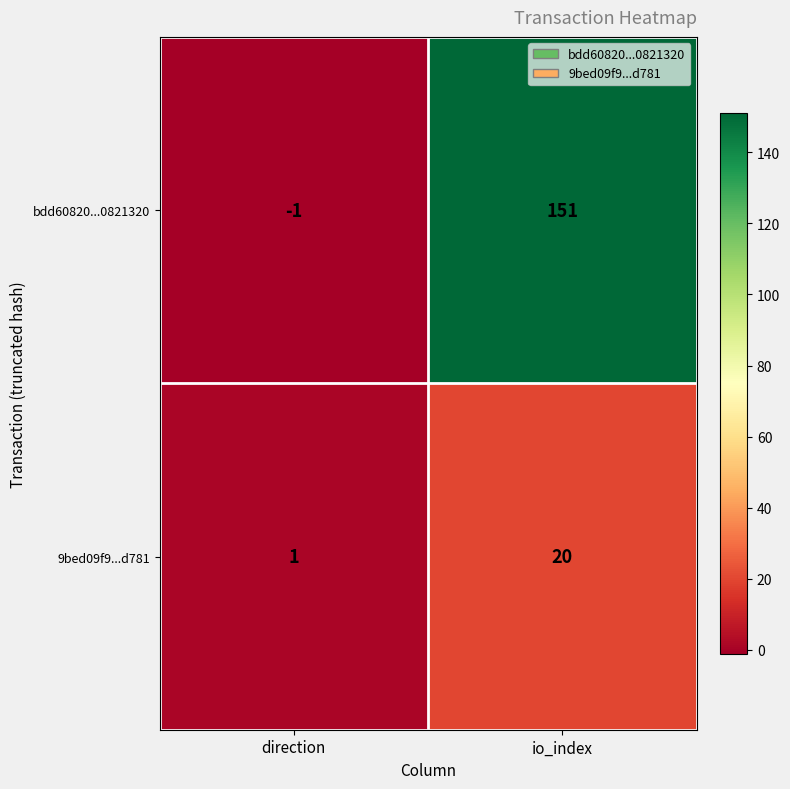

Rank the series by their average value, from lowest to highest.

9bed09f9...d781, bdd60820...0821320